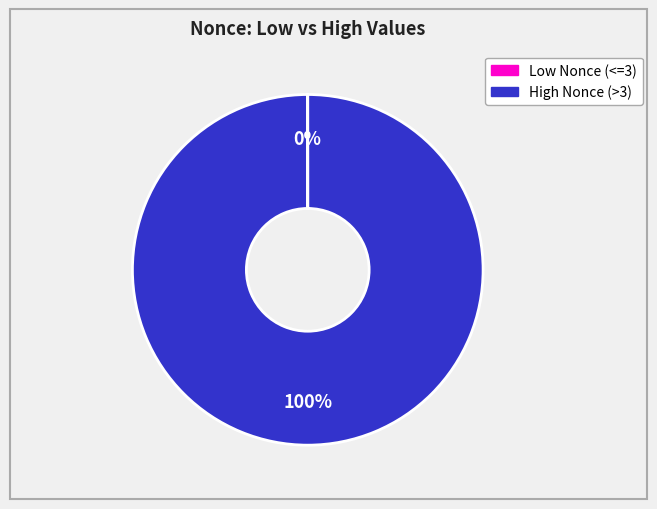

To the nearest percent, what is the average slice percentage?

50%